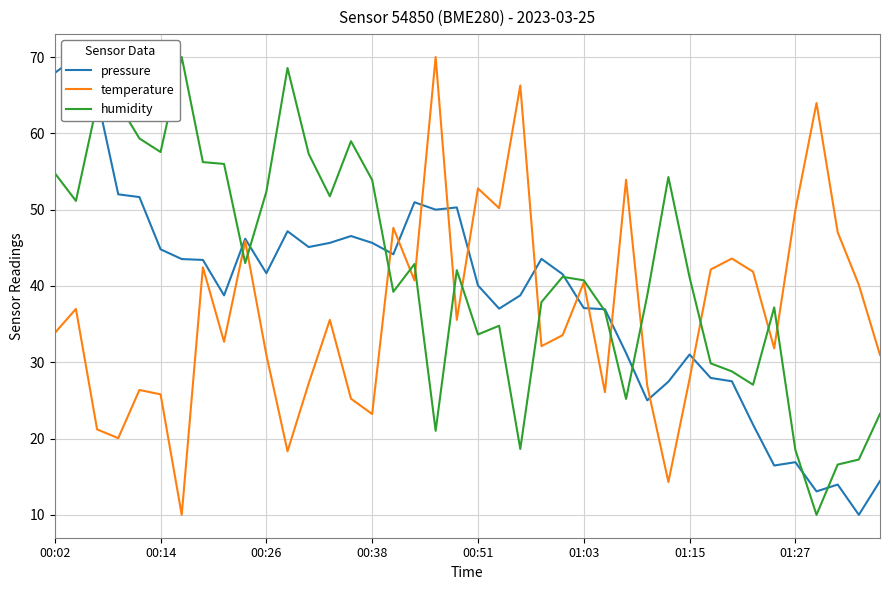

The temperature series shows 33.8 at 00:02. True or false?

True